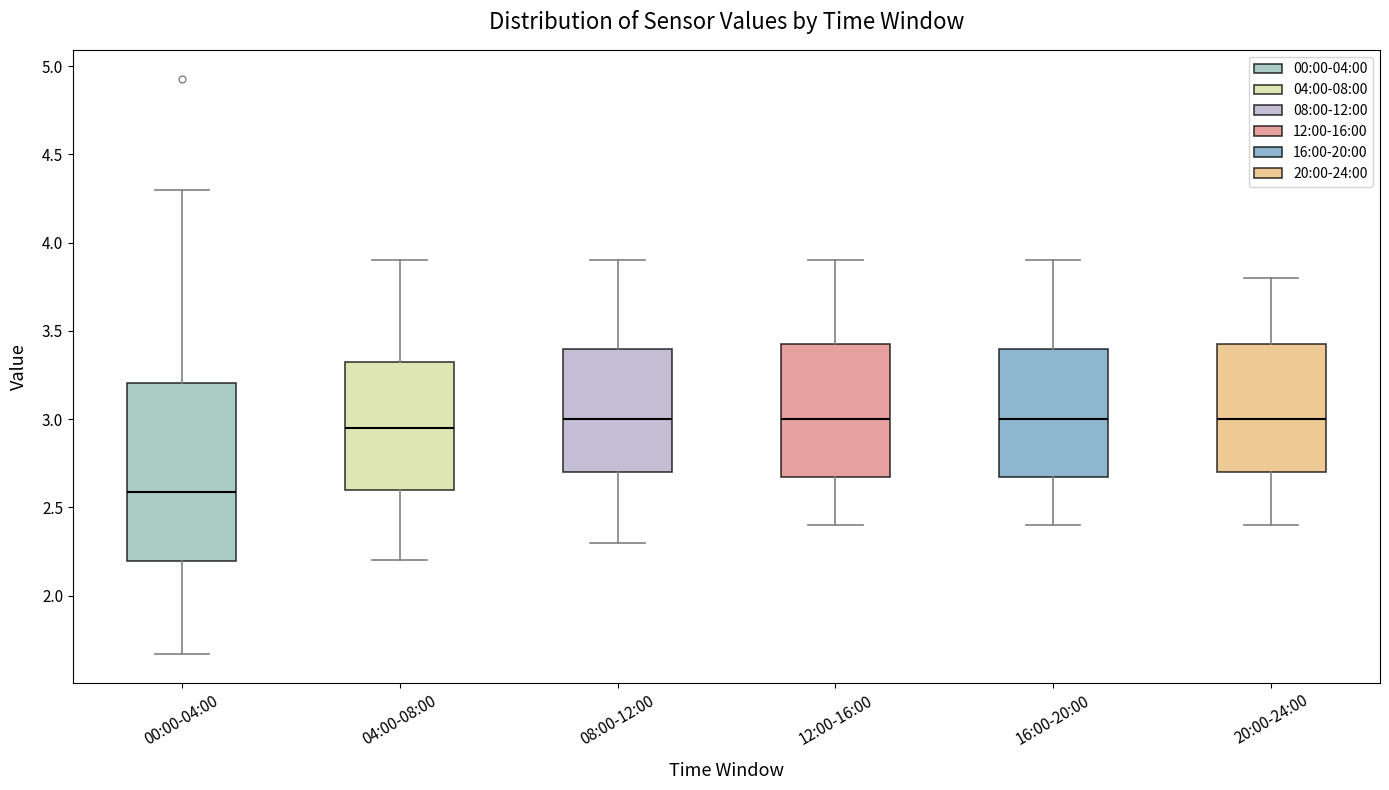

Reading left to right, transcribe this box plot: for each box, give where its median line is, the range the box spans, and where its two whiskers end, as read against the y-axis. The values are not printed on the chart, so give them approximately, as read against the axis.

00:00-04:00: median 2.60, box 2.20 to 3.20, whiskers 1.65 to 4.30
04:00-08:00: median 2.95, box 2.60 to 3.35, whiskers 2.20 to 3.90
08:00-12:00: median 3.00, box 2.70 to 3.40, whiskers 2.30 to 3.90
12:00-16:00: median 3.00, box 2.70 to 3.45, whiskers 2.40 to 3.90
16:00-20:00: median 3.00, box 2.70 to 3.40, whiskers 2.40 to 3.90
20:00-24:00: median 3.00, box 2.70 to 3.45, whiskers 2.40 to 3.80